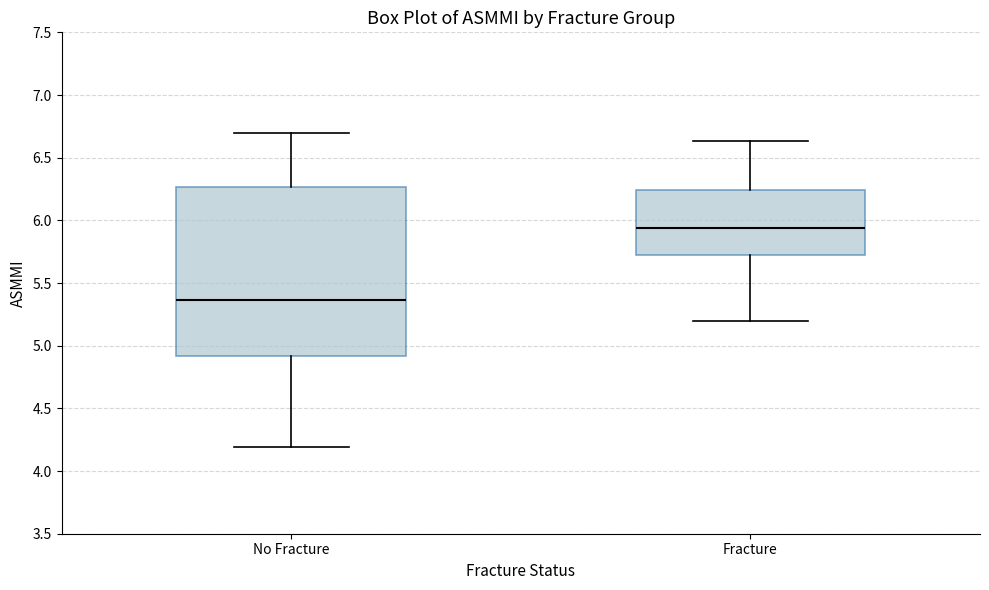

Reading left to right, transcribe this box plot: for each box, give where its median line is, the range the box spans, and where its two whiskers end, as read against the y-axis. The values are not printed on the chart, so give them approximately, as read against the axis.

No Fracture: median 5.35, box 4.90 to 6.25, whiskers 4.20 to 6.70
Fracture: median 5.95, box 5.70 to 6.25, whiskers 5.20 to 6.65